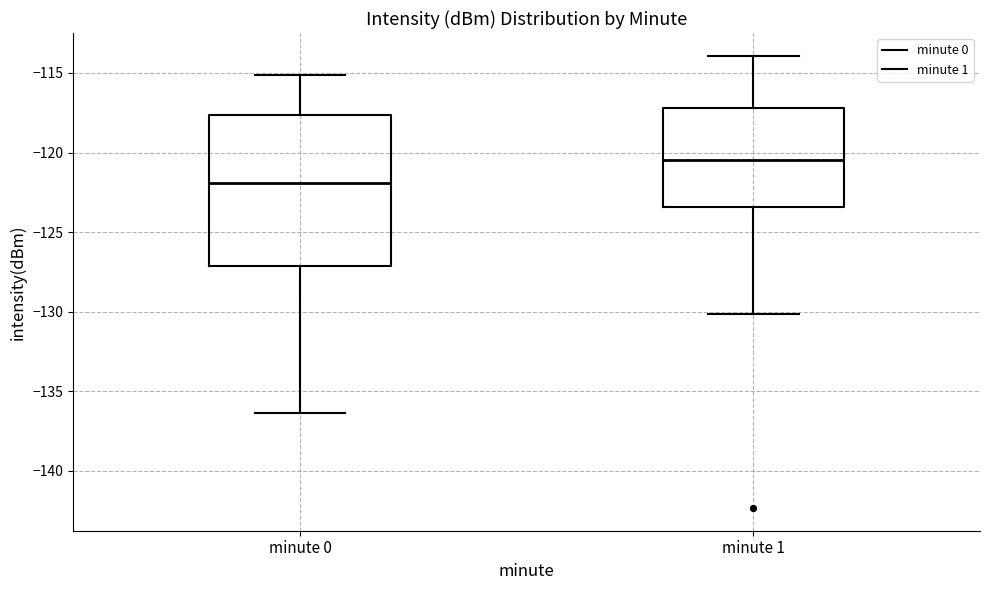

Reading left to right, transcribe this box plot: for each box, give where its median line is, the range the box spans, and where its two whiskers end, as read against the y-axis. The values are not printed on the chart, so give them approximately, as read against the axis.

minute 0: median -122.0, box -127.0 to -117.5, whiskers -136.5 to -115.0
minute 1: median -120.5, box -123.5 to -117.0, whiskers -130.0 to -114.0